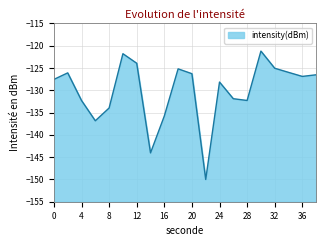

What is the difference between the maximum and minimum values?

28.8